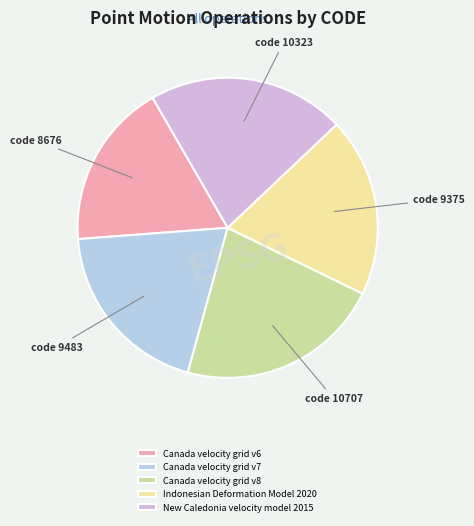

Does Canada velocity grid v7 account for over 50% of the chart?

No